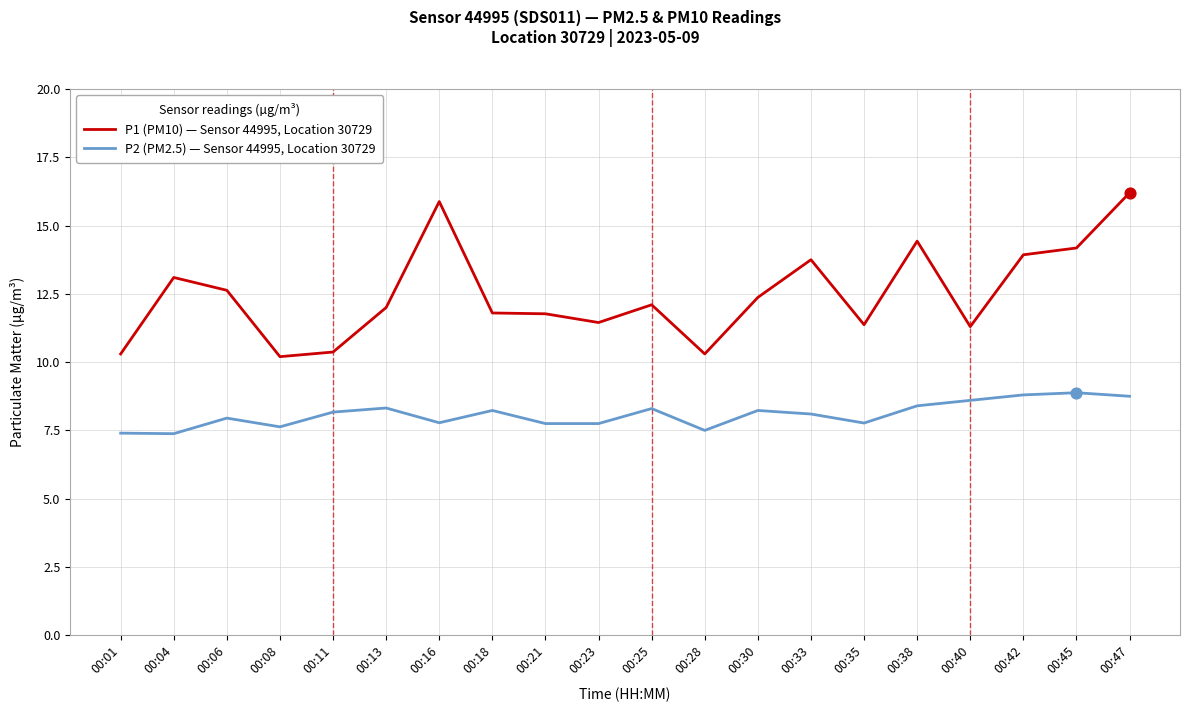

What is the total value across all series at 00:38?

22.8